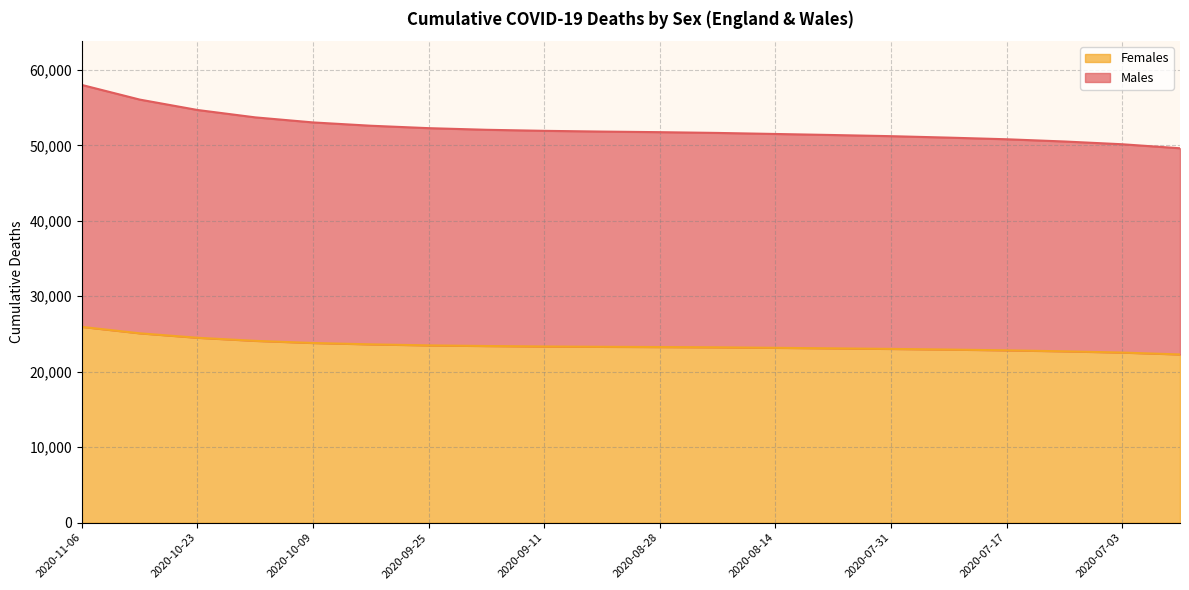

Rank the series by their maximum value, from lowest to highest.

Females, Males